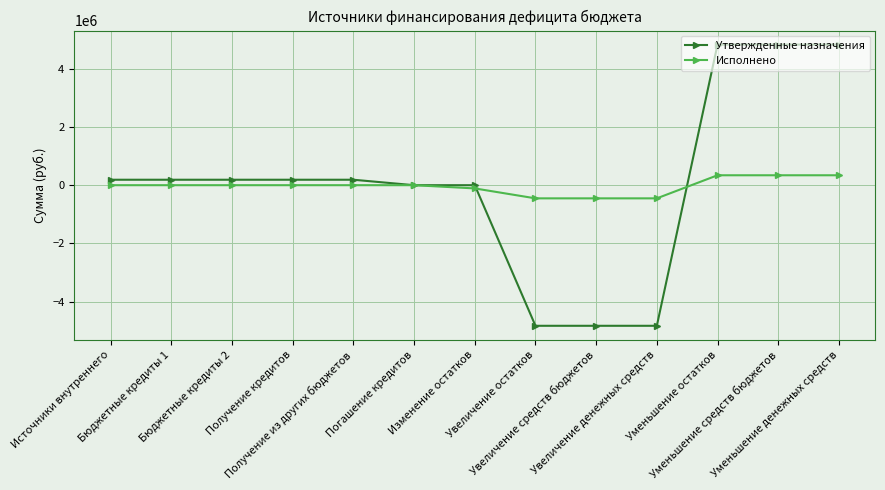

What is the highest value of the Исполнено series?

340708.8